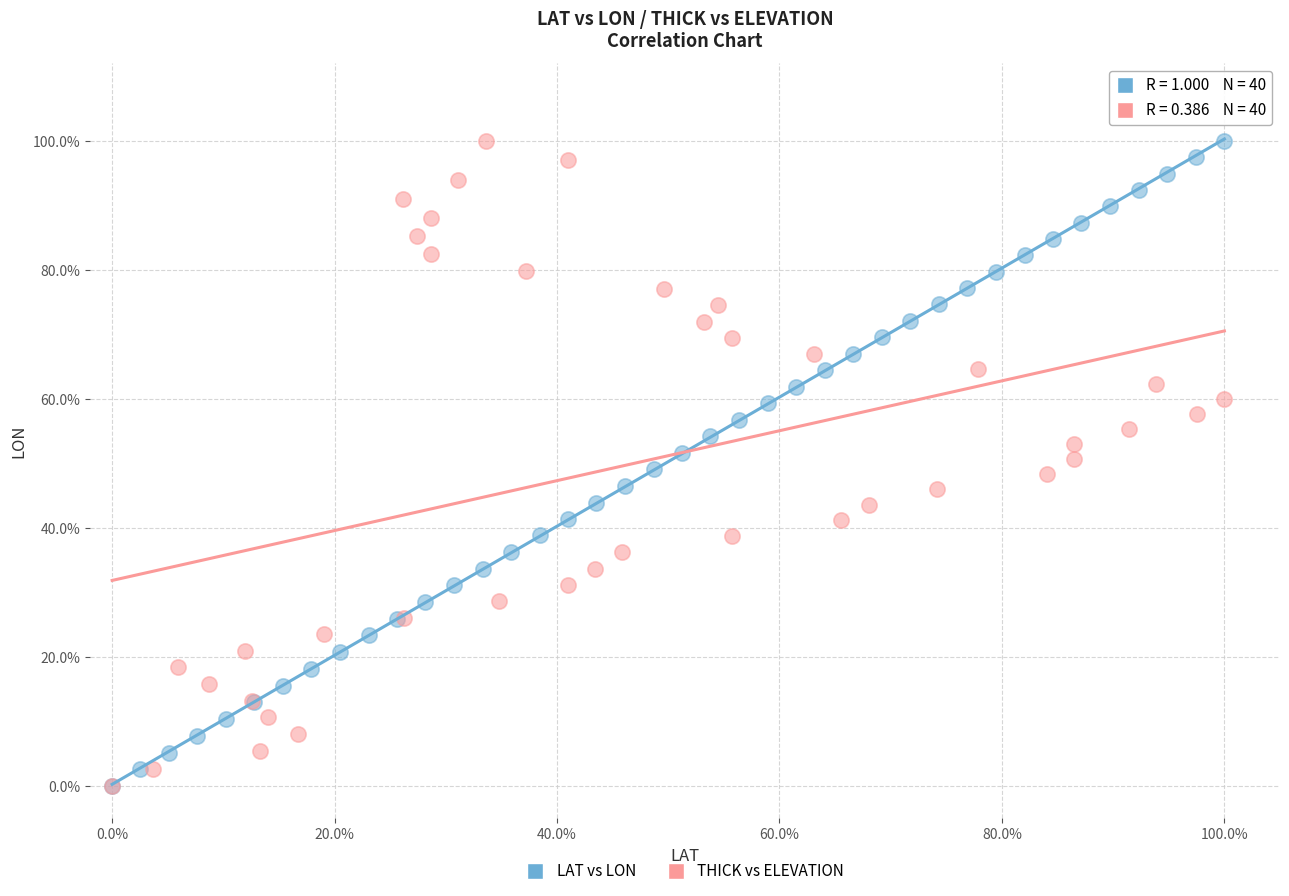

What are all the series names shown in the legend?

LAT vs LON, THICK vs ELEVATION